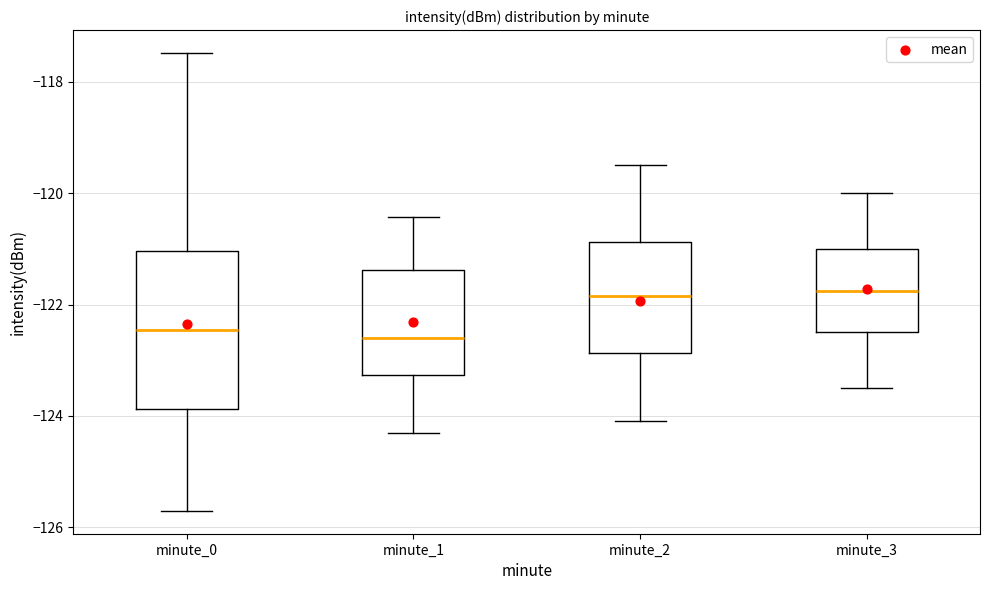

Which box is the tallest, from its lower edge to its upper edge?

minute_0